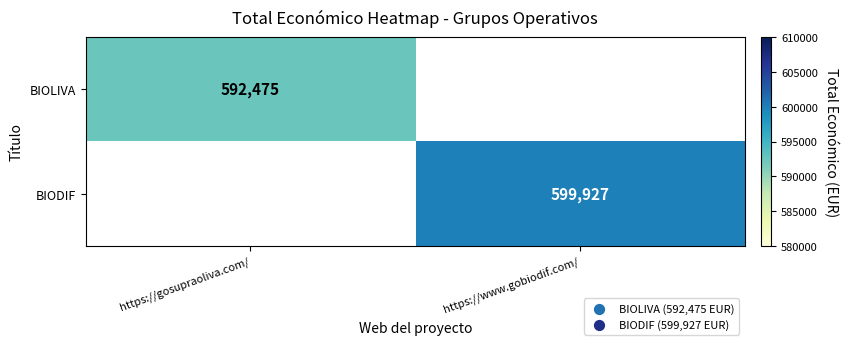

Count the number of data series in this chart.

2